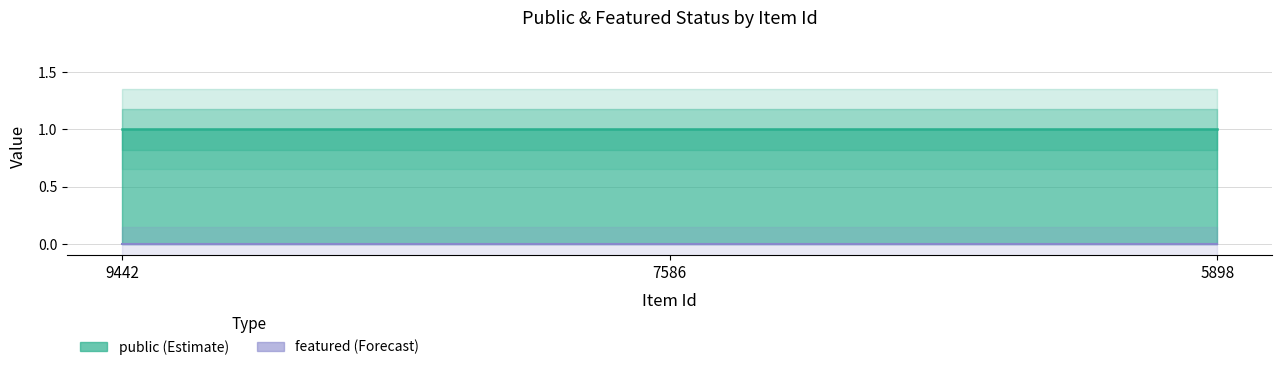

Read the public value at 5898.

1